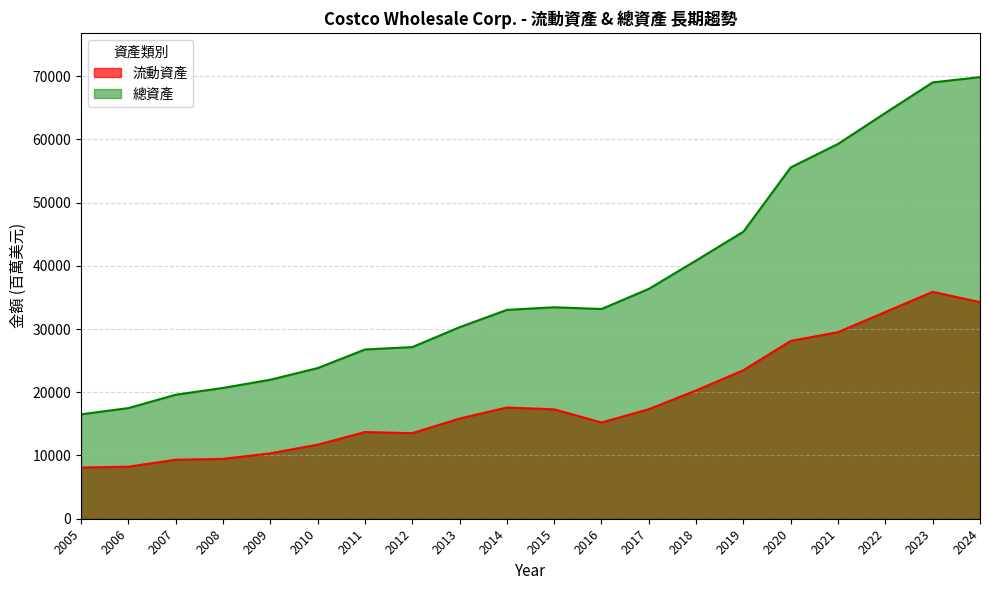

At which category is the sum across all series the highest?

2023